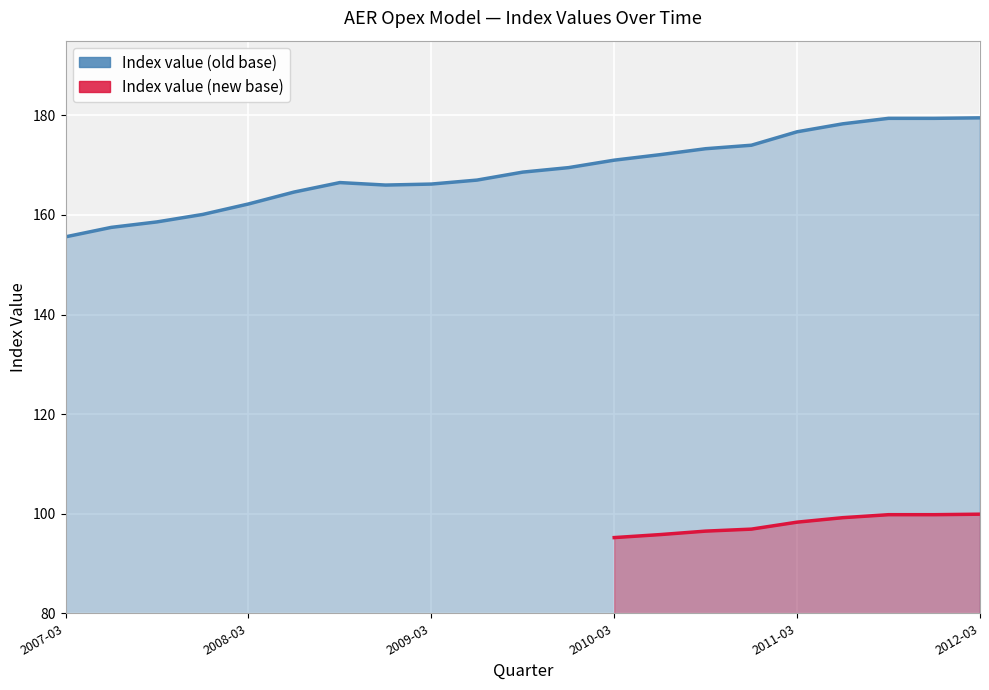

The value at 2009-06-30 is 110.2. True or false?

False